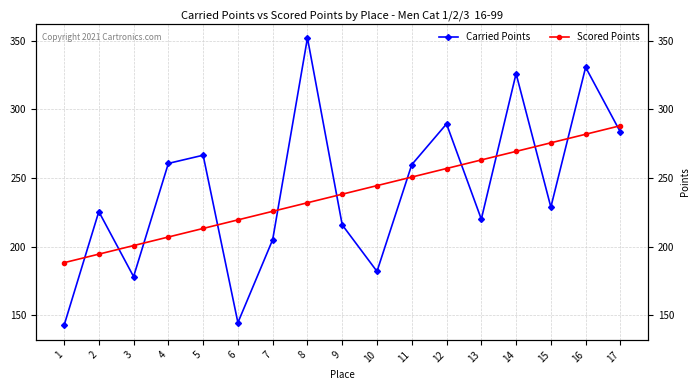

Is it true that Carried Points equals 212.1 at 8?

False